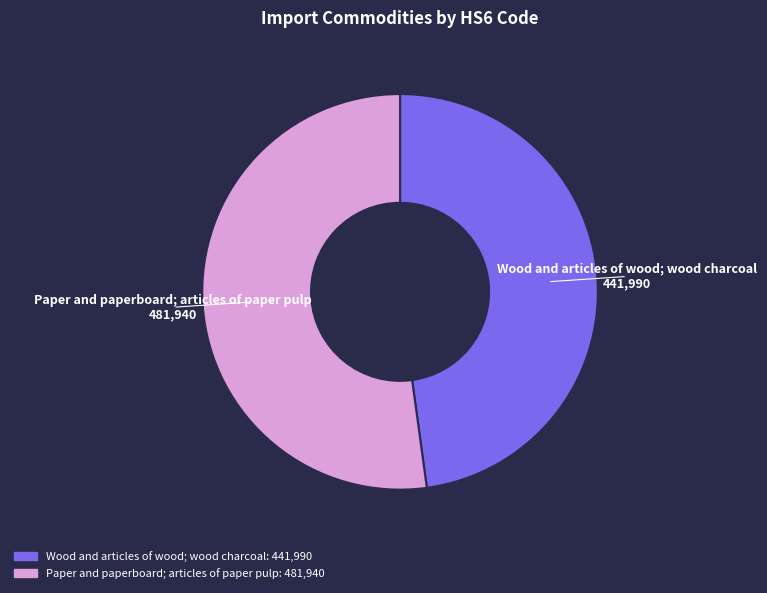

Does any single category account for the majority?

Yes